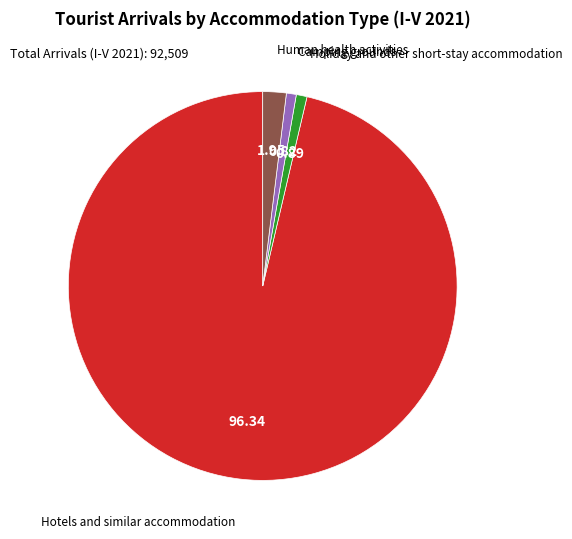

Does any single category account for the majority?

Yes